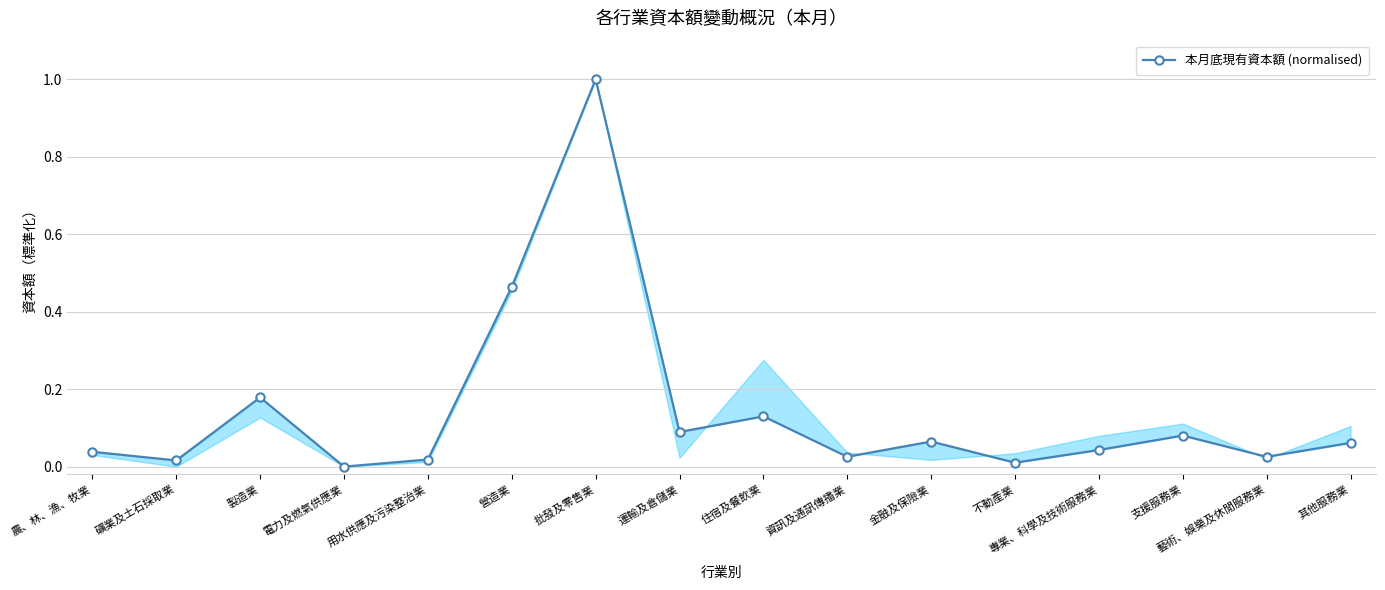

True or false: the data has more than 2 interior local peaks.

True